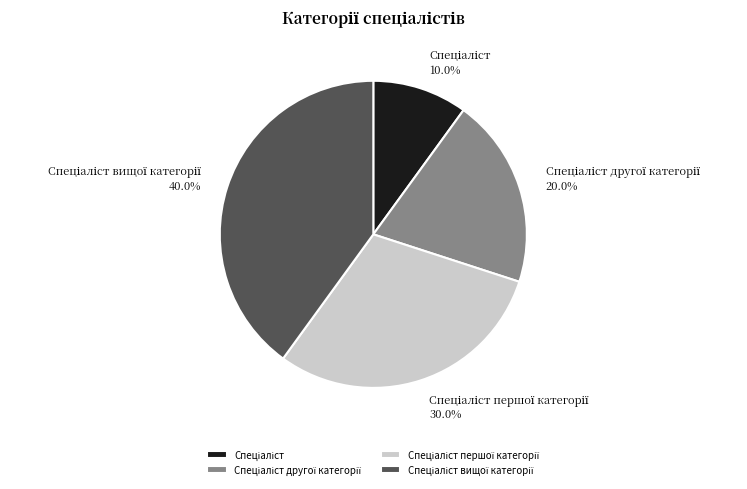

Is there any slice that represents more than half of the pie?

No